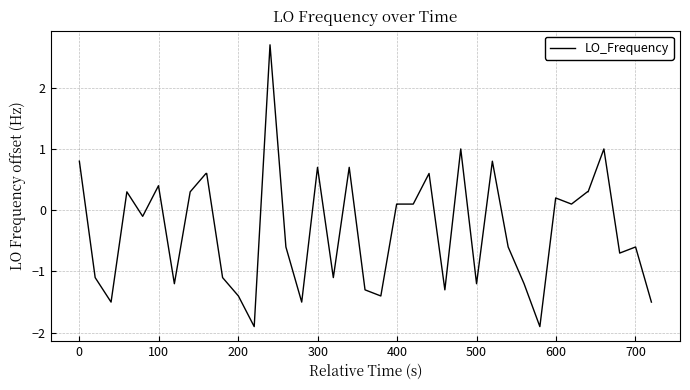

What is the difference between the maximum and minimum values?

4.6